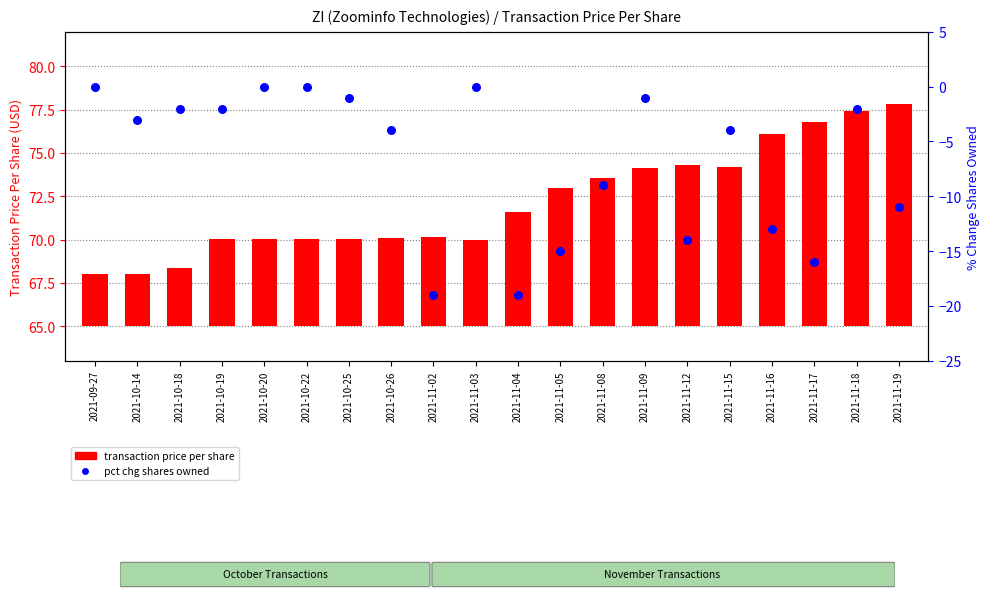

What are all the series names shown in the legend?

transaction price per share, pct chg shares owned